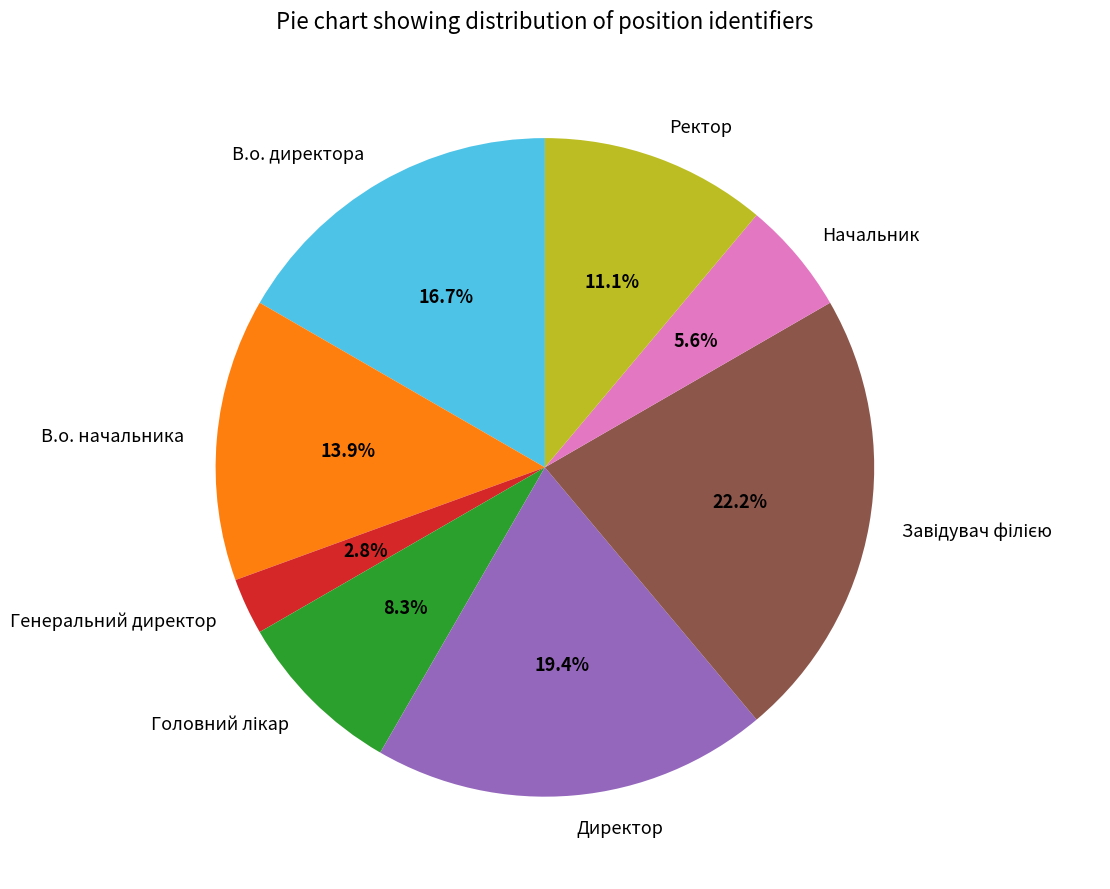

How many slices are in this pie chart?

8